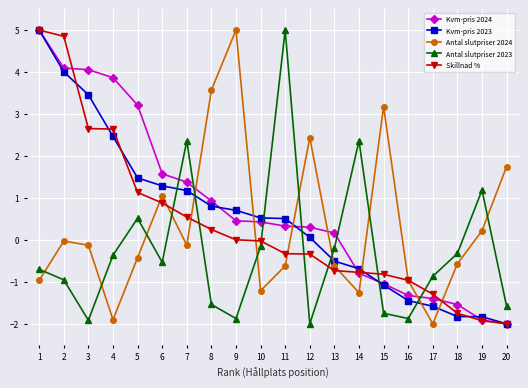

The value of Antal slutpriser 2023 at 15 is -1.7. True or false?

True